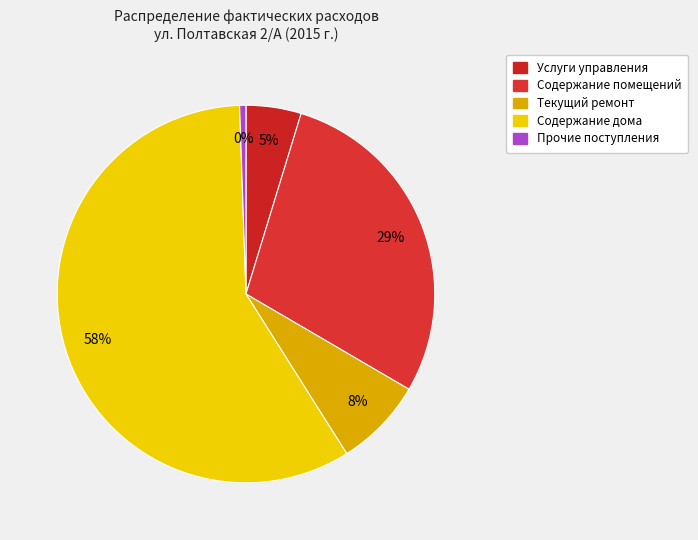

What is the change in value from Услуги управления to Текущий ремонт?

+60104.4